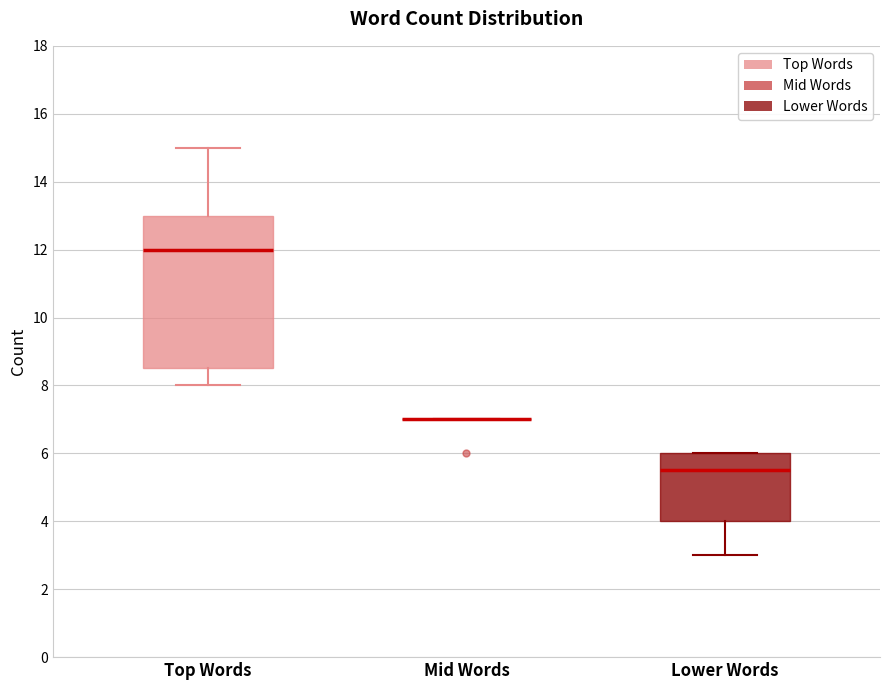

Reading left to right, transcribe this box plot: for each box, give where its median line is, the range the box spans, and where its two whiskers end, as read against the y-axis. The values are not printed on the chart, so give them approximately, as read against the axis.

Top Words: median 12.0, box 8.6 to 13.0, whiskers 8.0 to 15.0
Mid Words: box collapsed to a line at 7.0, whiskers 7.0 to 7.0
Lower Words: median 5.6, box 4.0 to 6.0, whiskers 3.0 to 6.0